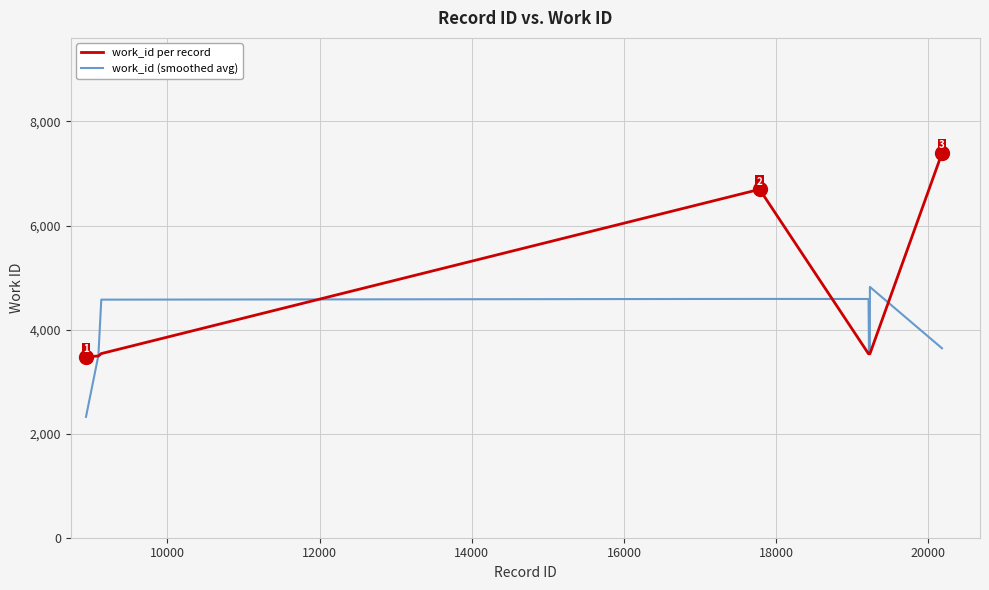

Which series has the widest spread of values?

work_id per record